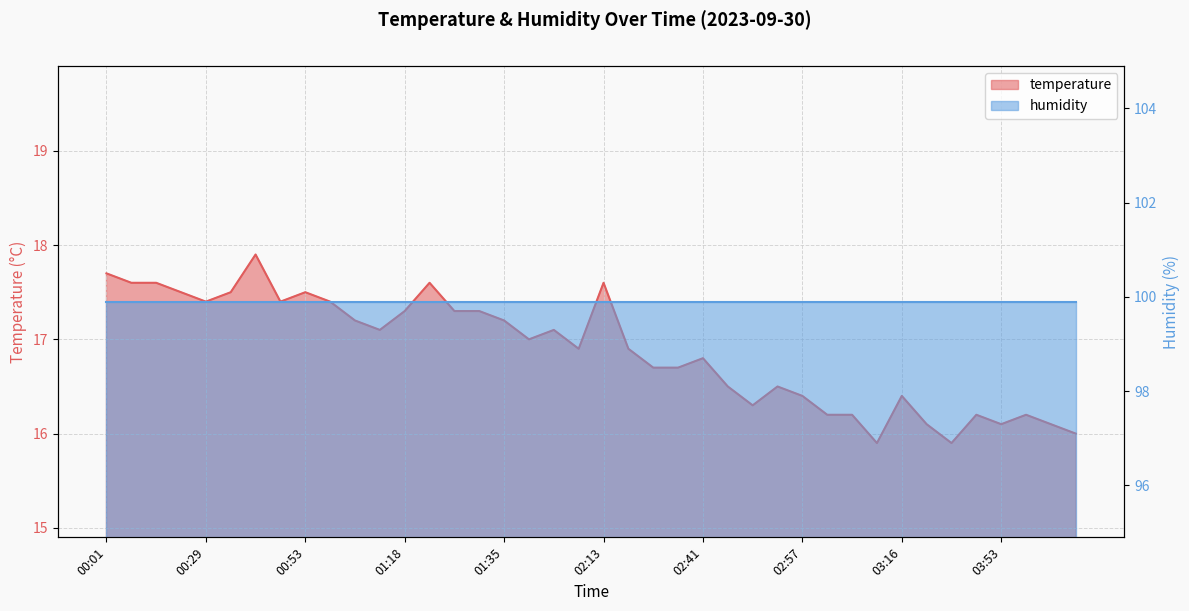

How many interior local valleys (lower than both neighbors) does the data have?

9